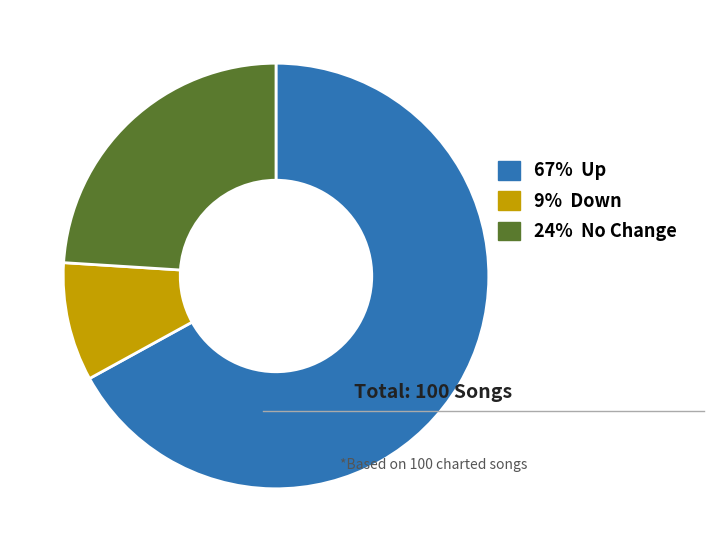

Which has a higher value, 24% No Change or 67% Up?

67% Up